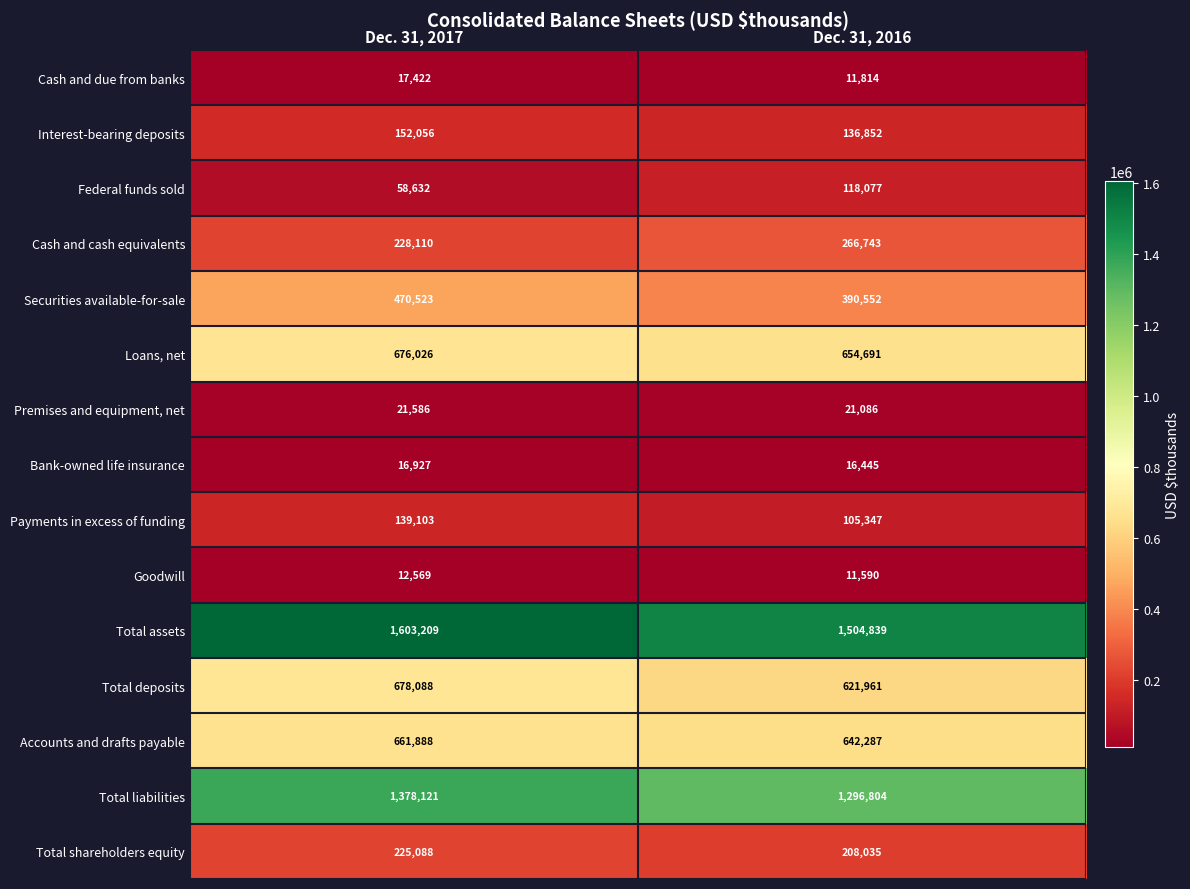

How many data points does each series have?

2